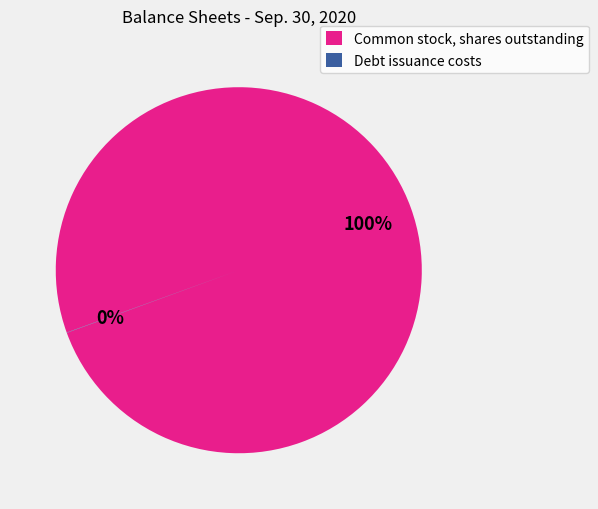

To the nearest percent, what percentage of the pie is Common stock, shares outstanding?

100%